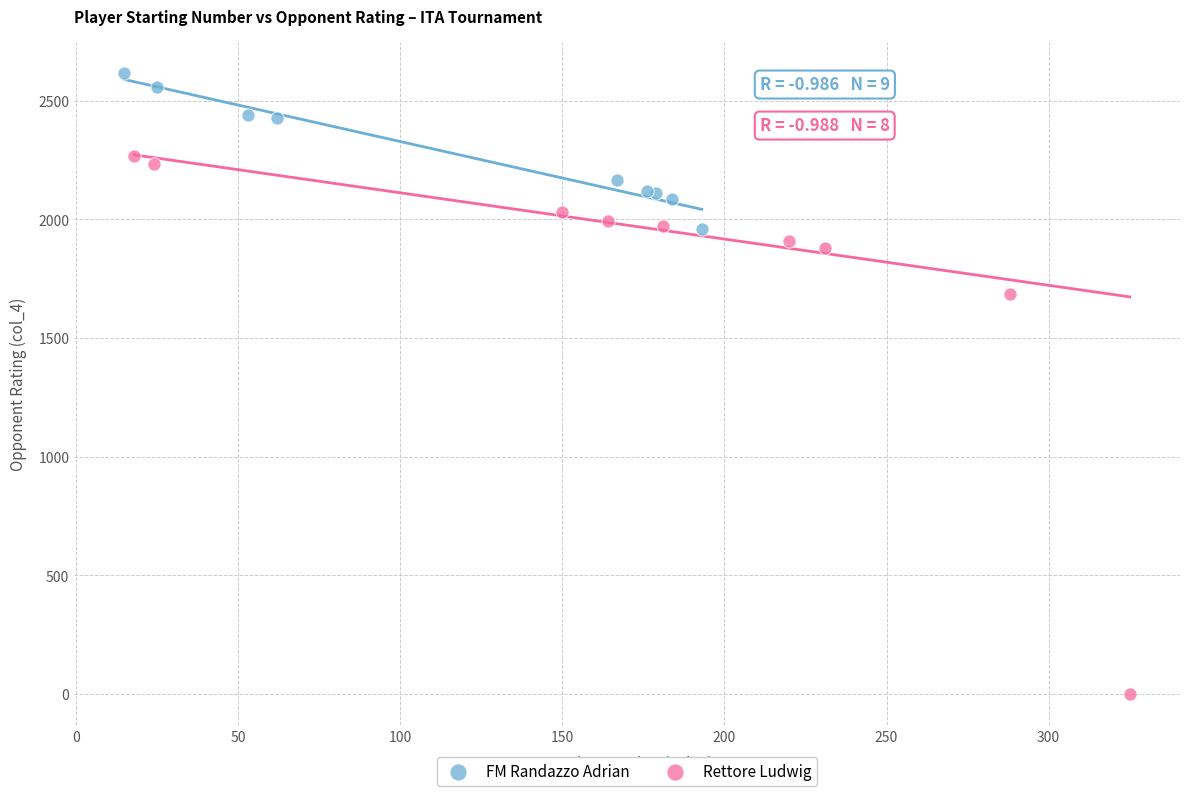

Which series reaches the minimum Y coordinate?

Rettore Ludwig